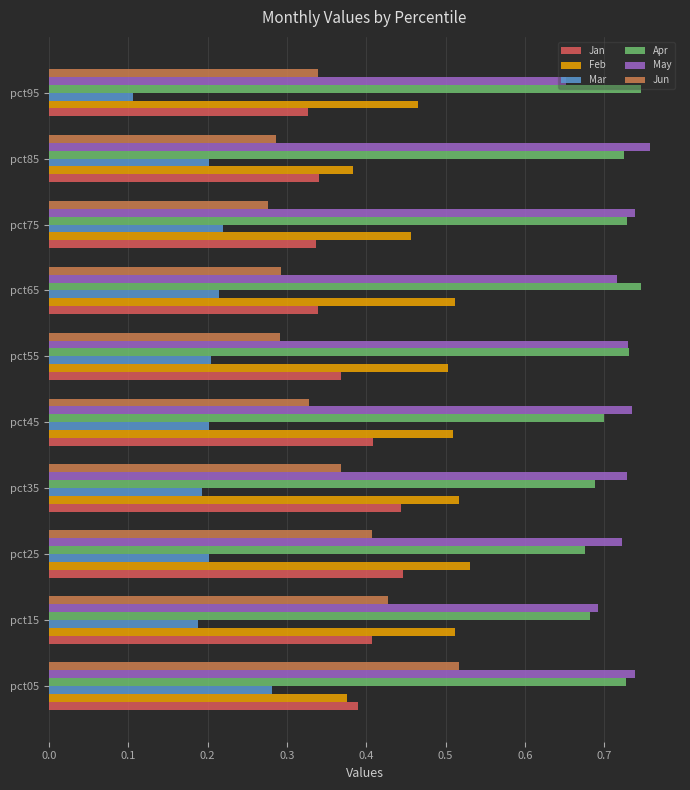

Rank the series at pct25 from highest to lowest value.

May, Apr, Feb, Jan, Jun, Mar